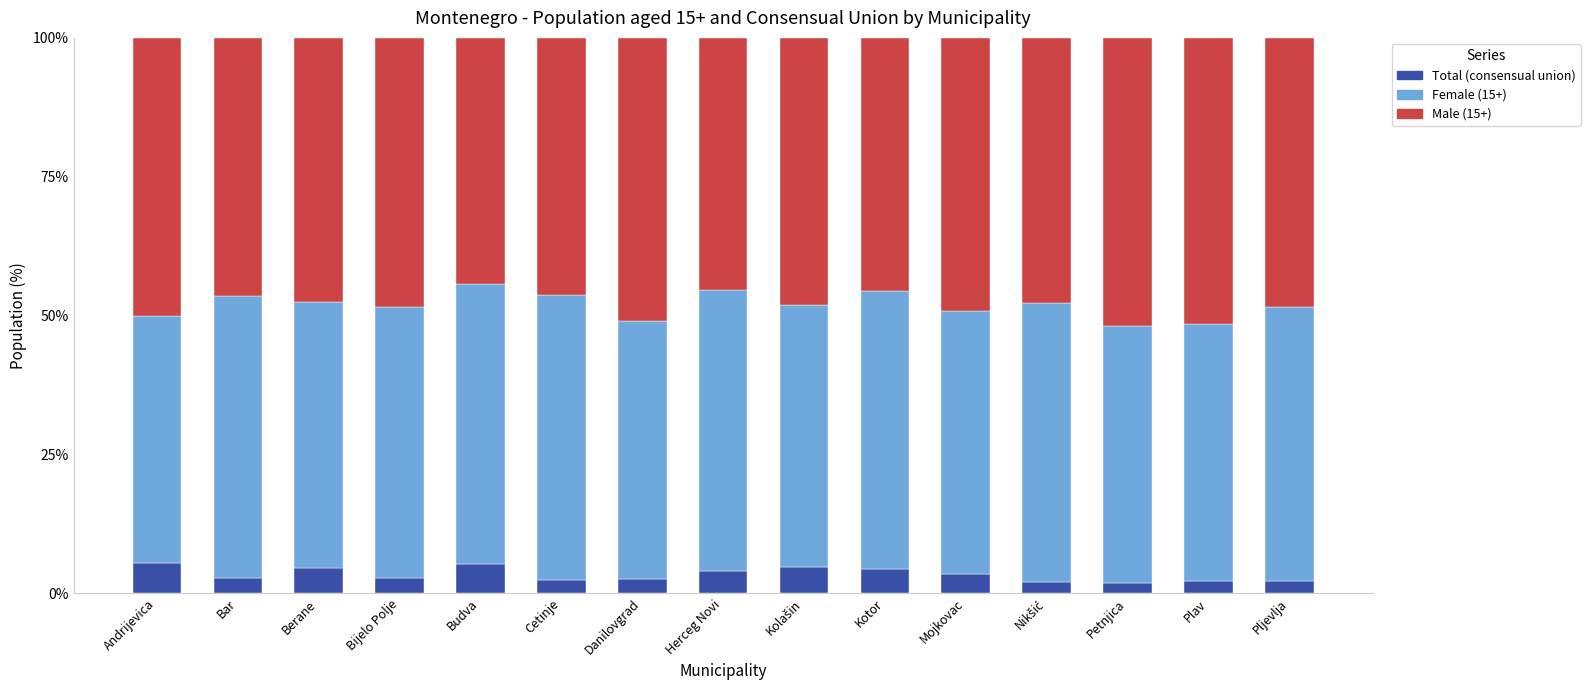

What is the sum of all Total (consensual union) values?

50.5